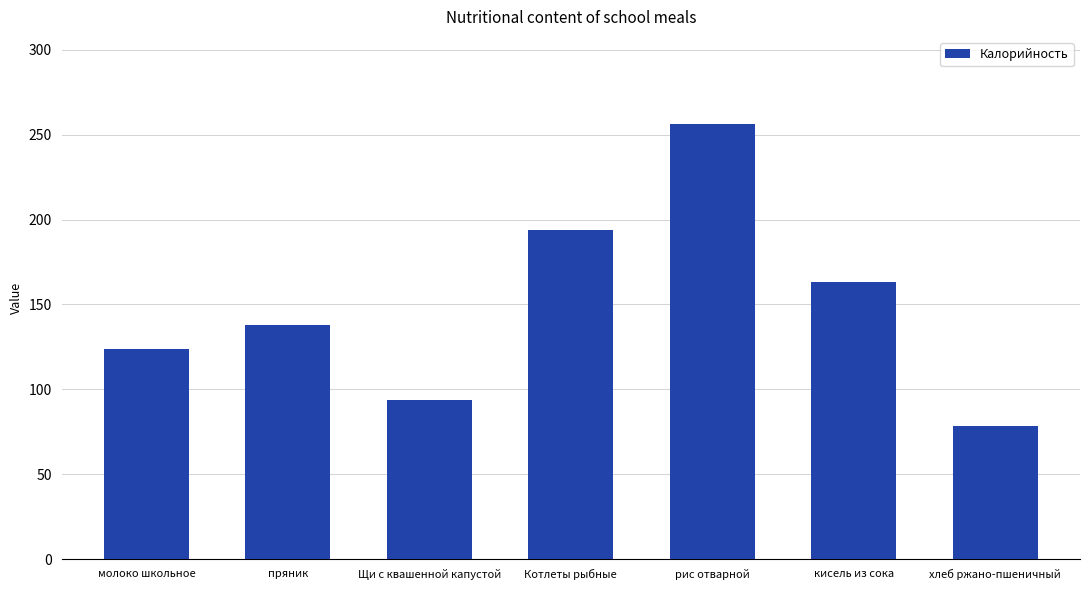

How many data points does each series have?

7